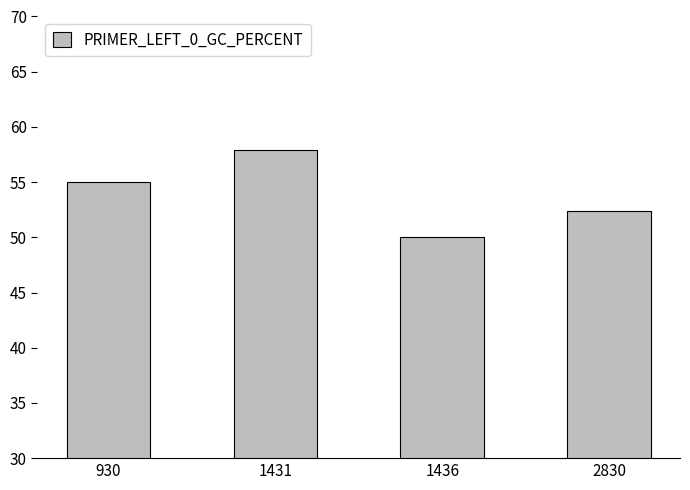

Is it true that the value at 930 is 32.8?

False